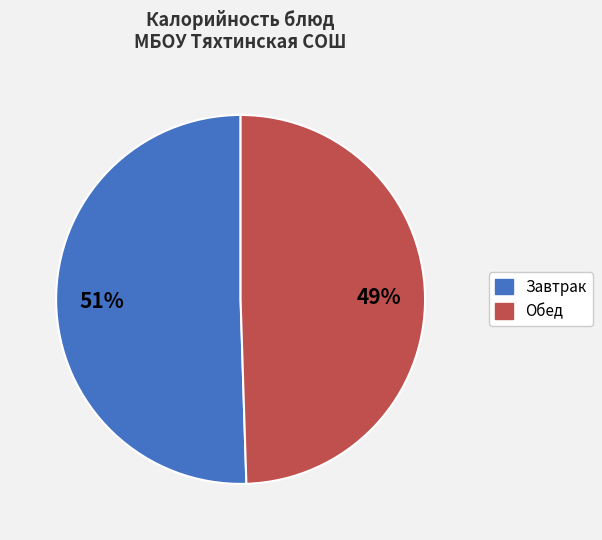

The Завтрак slice represents 51% of the pie. True or false?

True